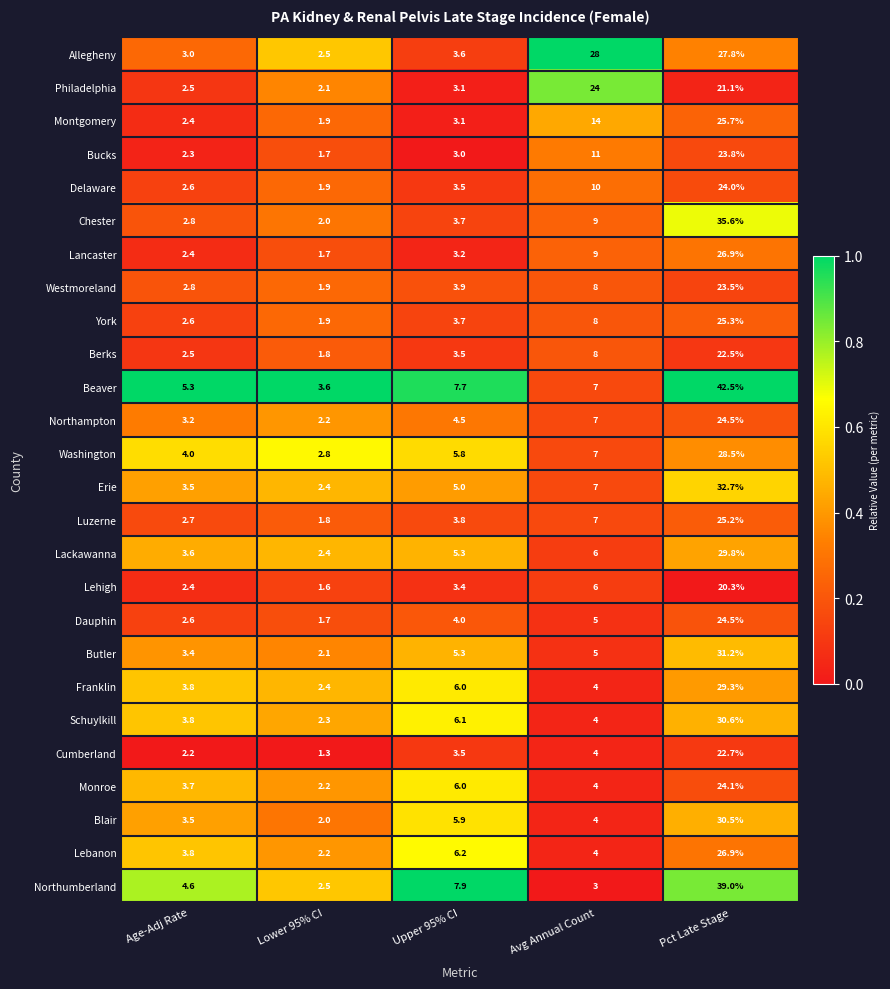

What is the sum of all Allegheny values?

64.9